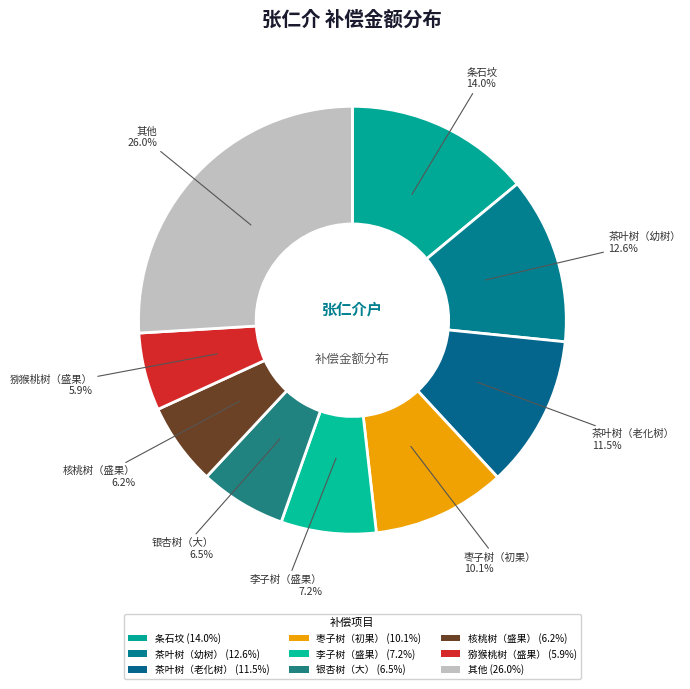

How many segments does this pie chart have?

9